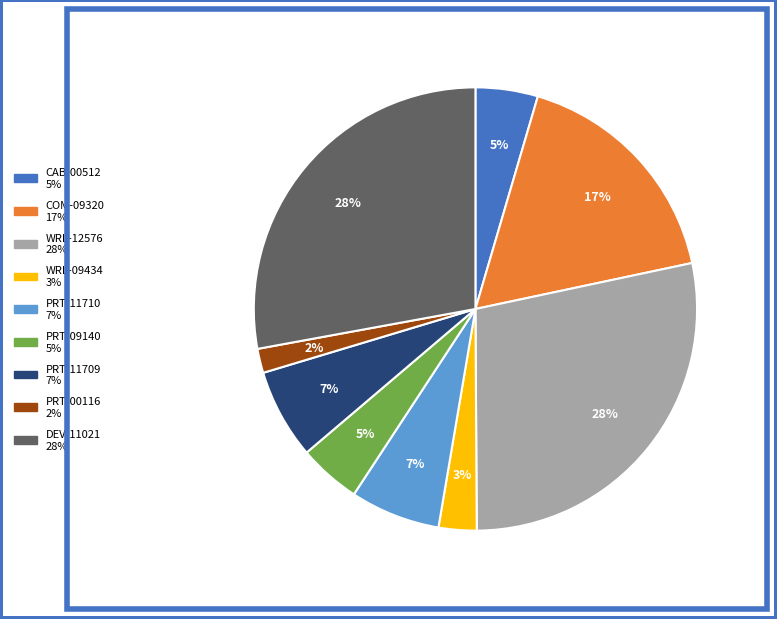

Is there a majority slice in this chart?

No